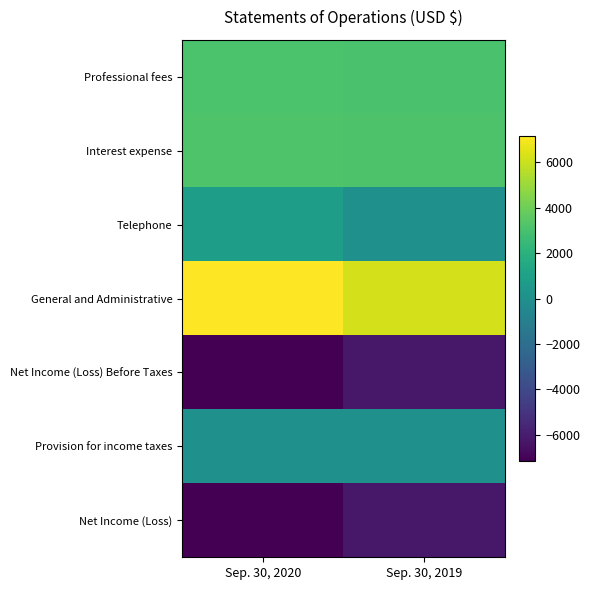

What is the minimum value shown in the chart?

-7146